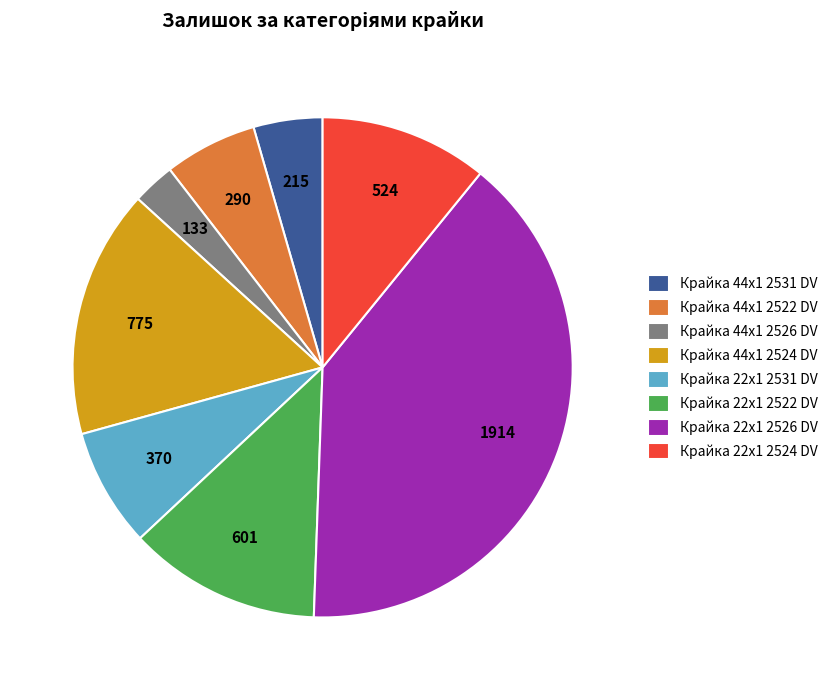

Is the sum of Крайка 22x1 2524 DV and Крайка 22x1 2522 DV greater than half?

No